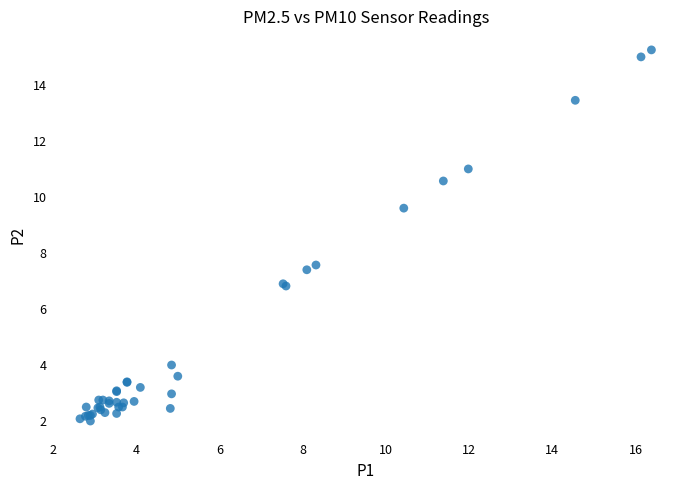

What Y value in the scatter plot is closest to 8?

7.6